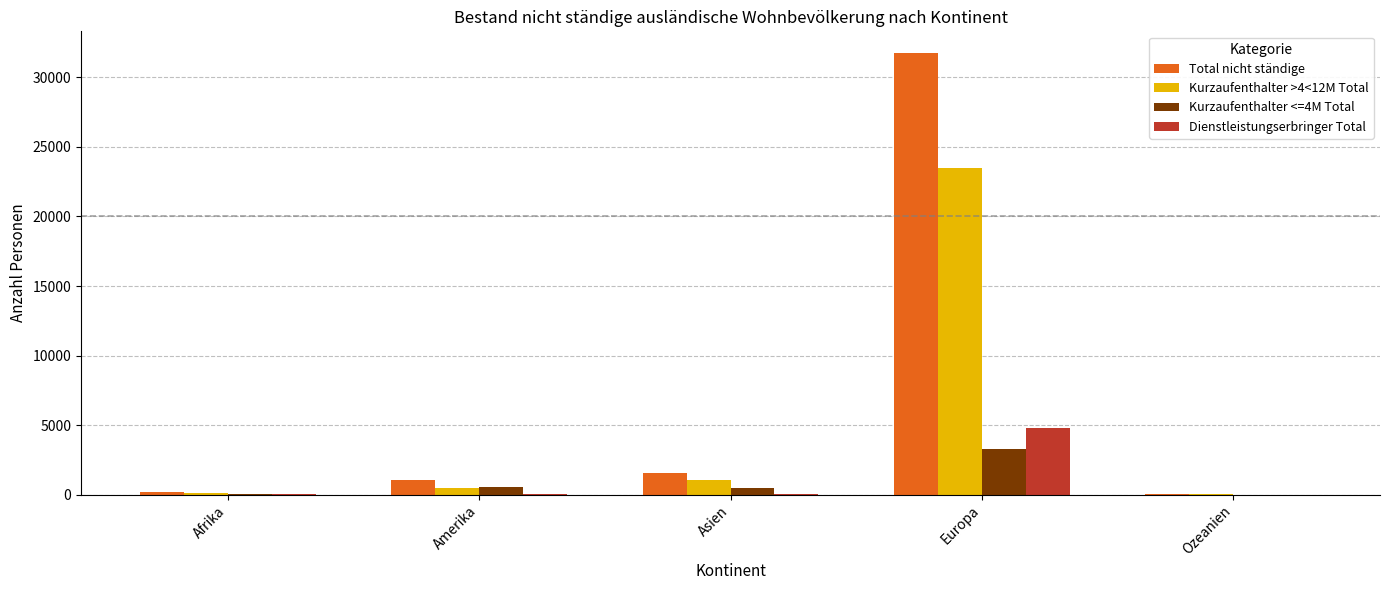

Which series has the largest total across all categories?

Total nicht ständige